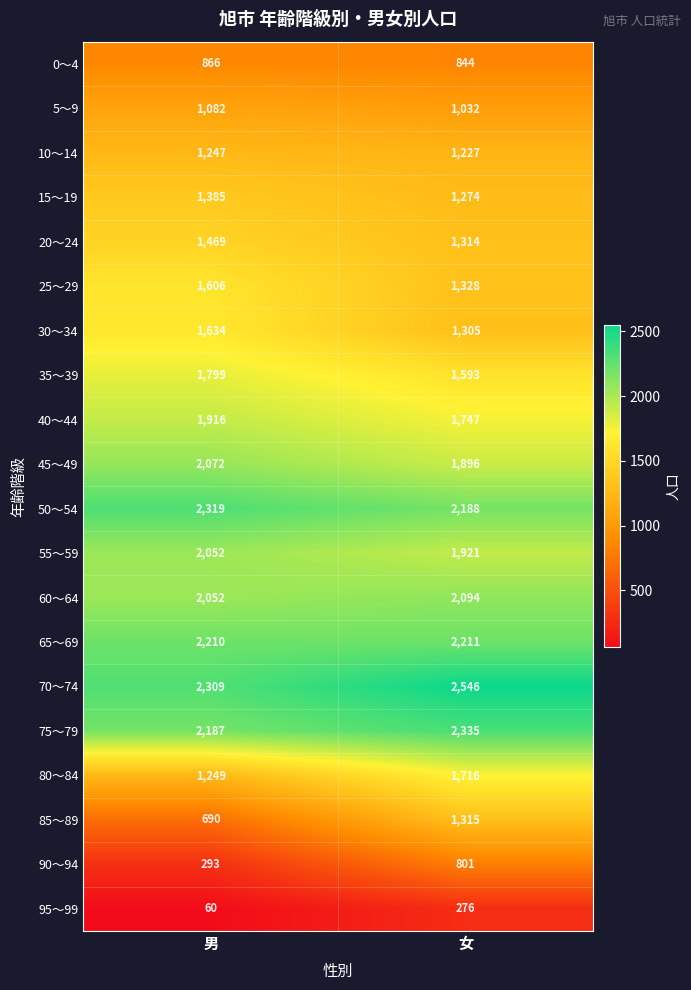

True or false: 10～14 has a value of 696 at 男.

False